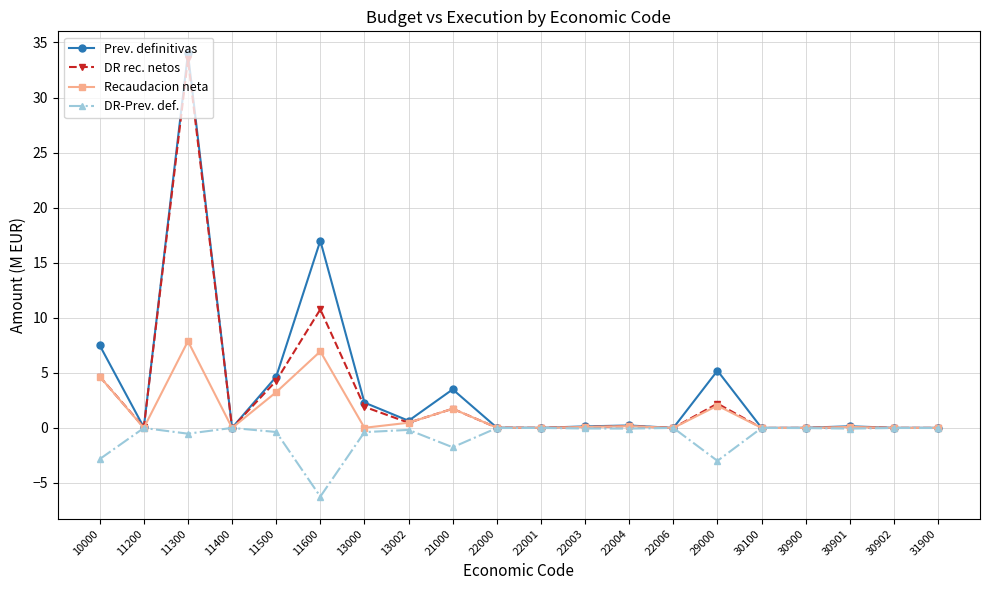

At which label is Recaudacion neta closest to 3?

11500